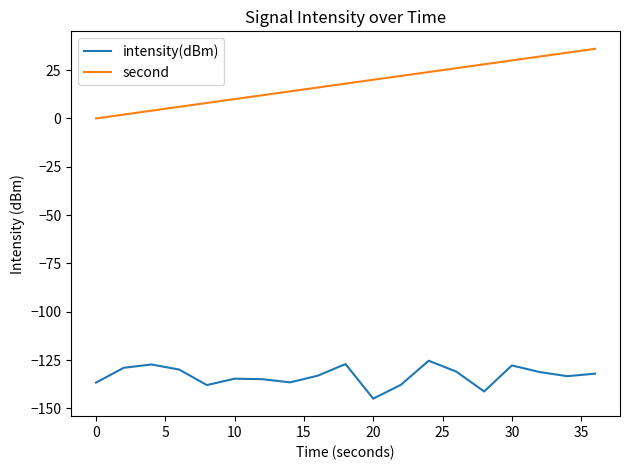

What is the difference between the maximum and minimum values in the intensity(dBm) series?

19.6